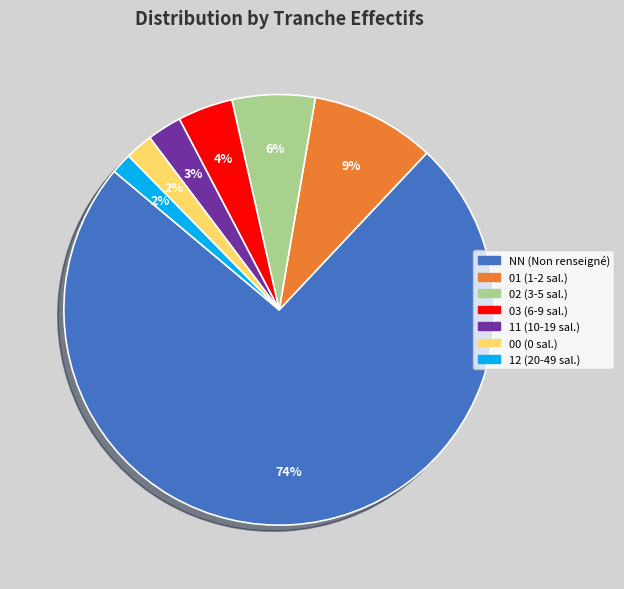

What percentage is the 02 slice, to the nearest percent?

6%